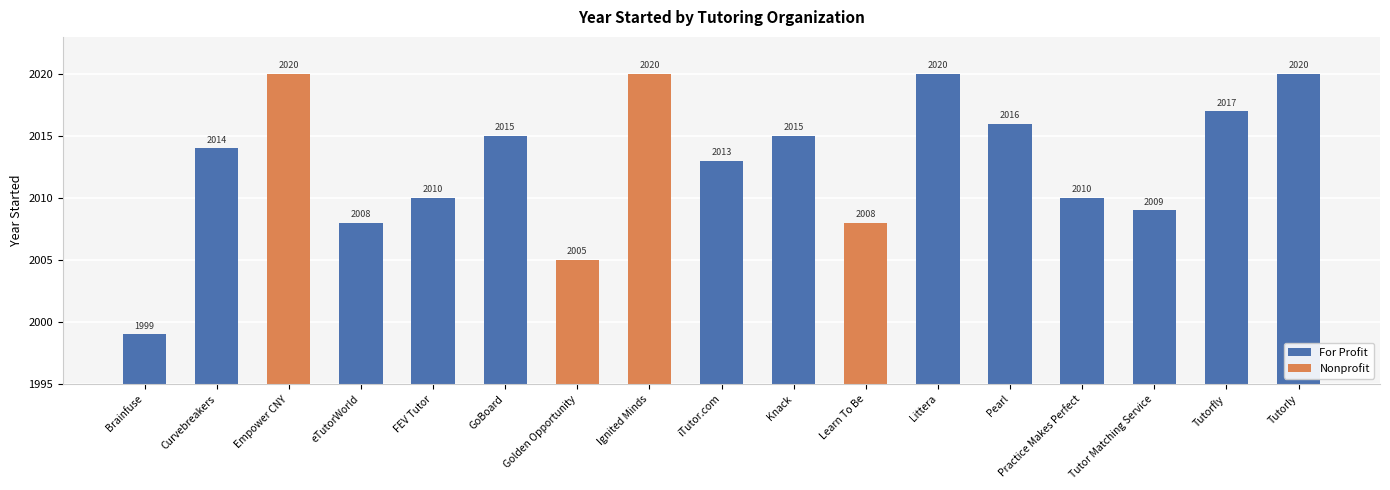

What is the minimum value shown in the chart?

1999